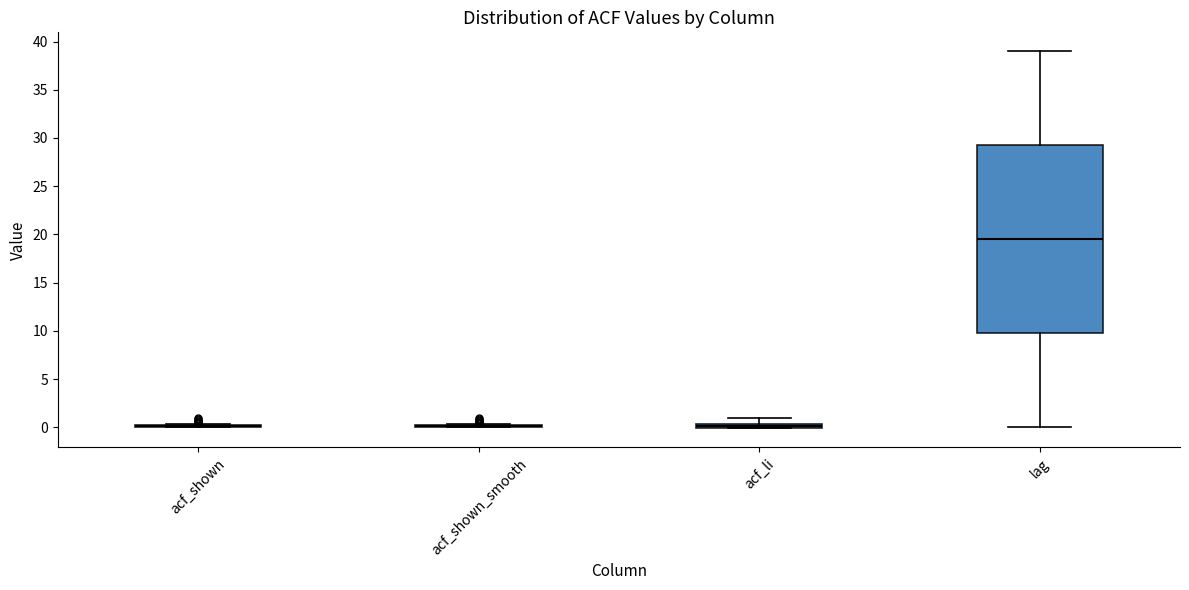

Comparing the boxes themselves (not the whiskers), which one is the tallest?

lag